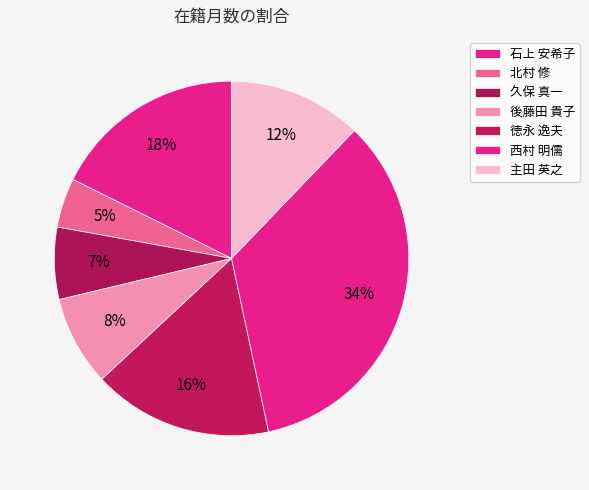

To the nearest percent, what percentage of the pie is 西村 明儒?

34%